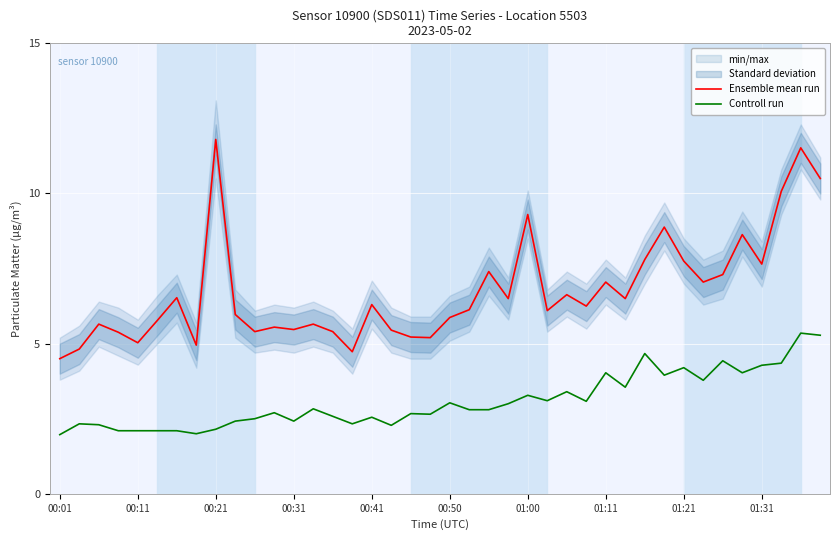

What is the sum of all Ensemble mean run values?

269.6